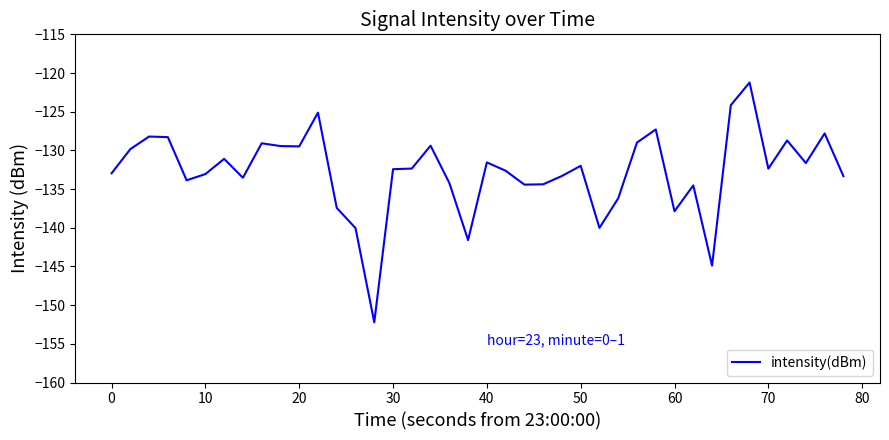

What is the minimum value shown in the chart?

-152.2